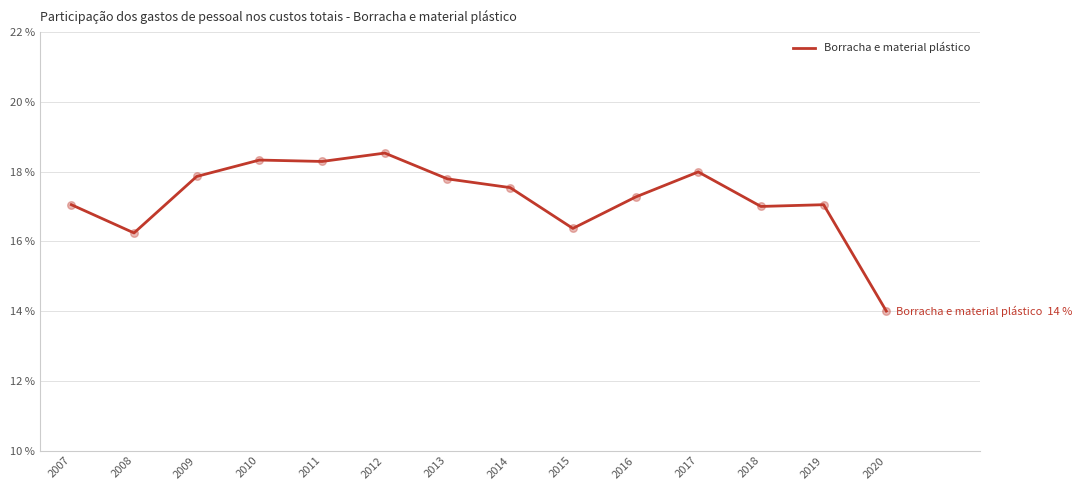

What is the ratio of the value at 2007 to the value at 2013?

1.0